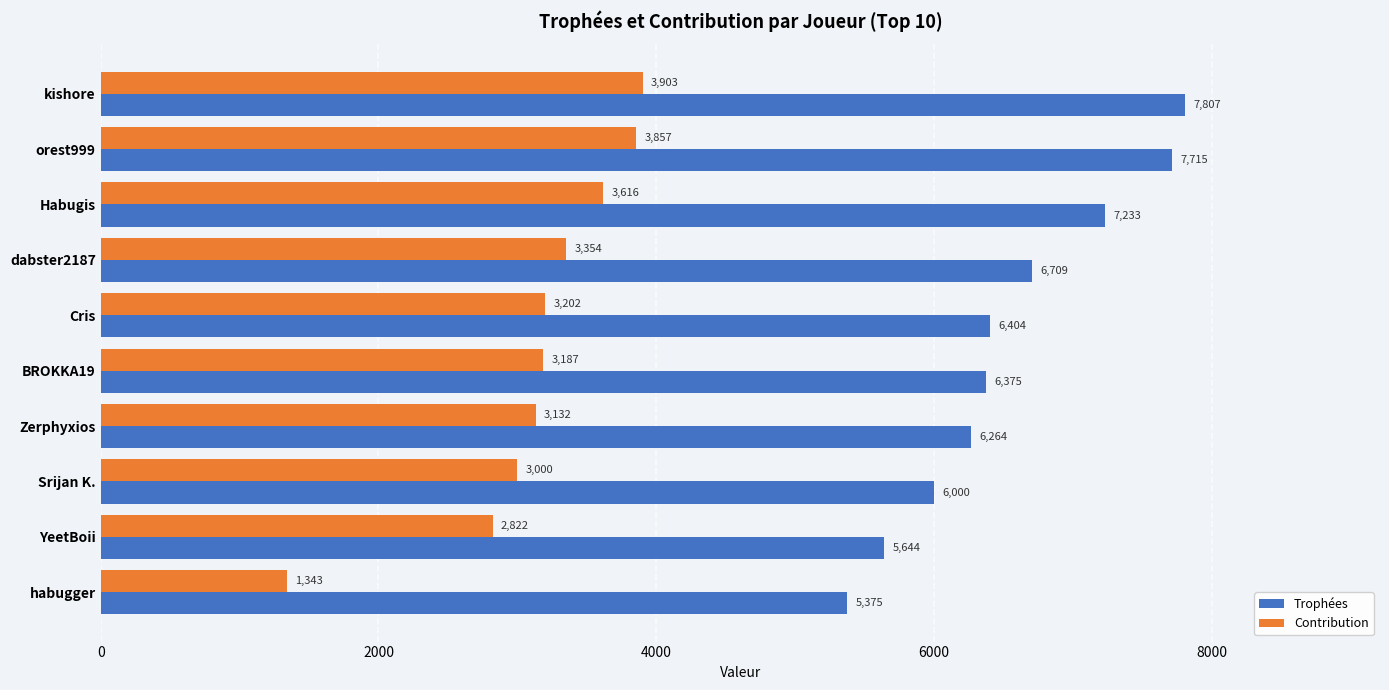

What is the maximum value shown in the chart?

7807